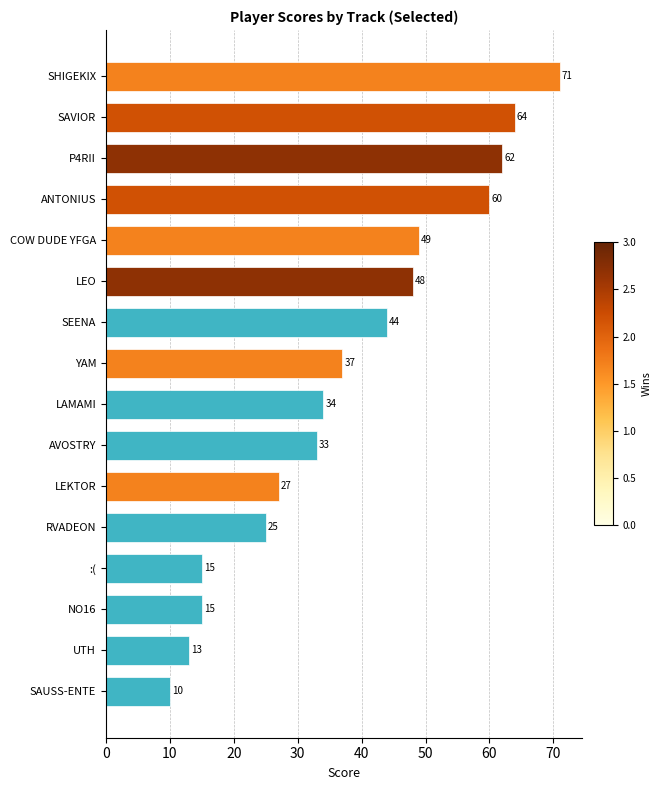

Where is the data nearest to the value 40?

YAM